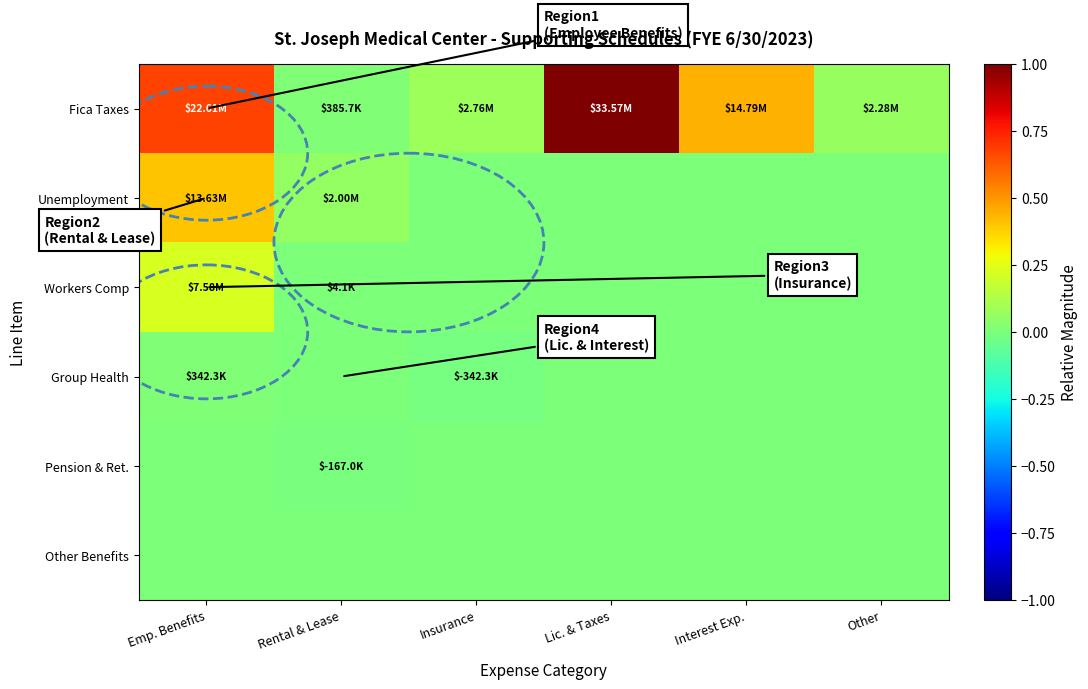

Rank the series by their maximum value, from highest to lowest.

Fica Taxes, Unemployment, Workers Comp, Group Health, Pension & Ret., Other Benefits